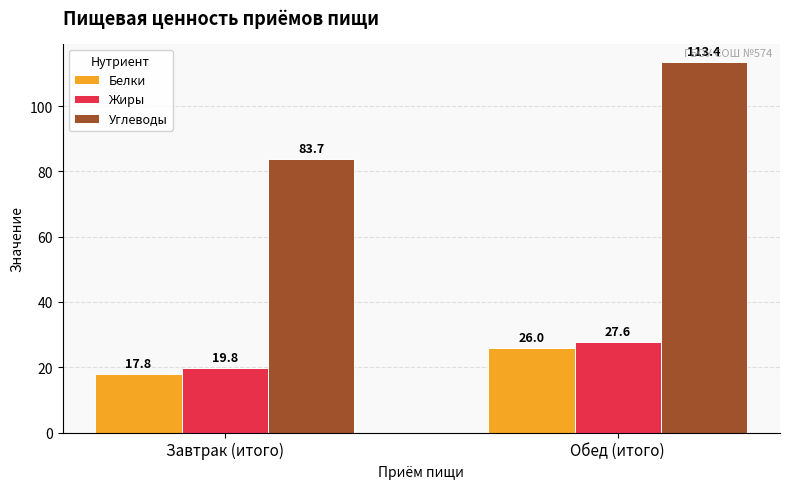

What is the label of the 2nd bar from the right?

Завтрак (итого)